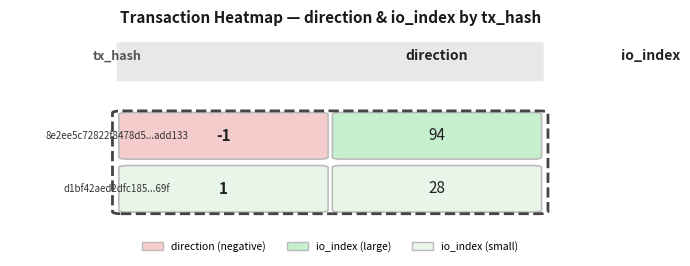

Reading right to left, extract all data points from this chart.

8e2ee5c72822f8478d5ee34a6effaea20add133: 94	-1
d1bf42aed2dfc18507bfdd2838ca1c75cc3a69f: 28	1